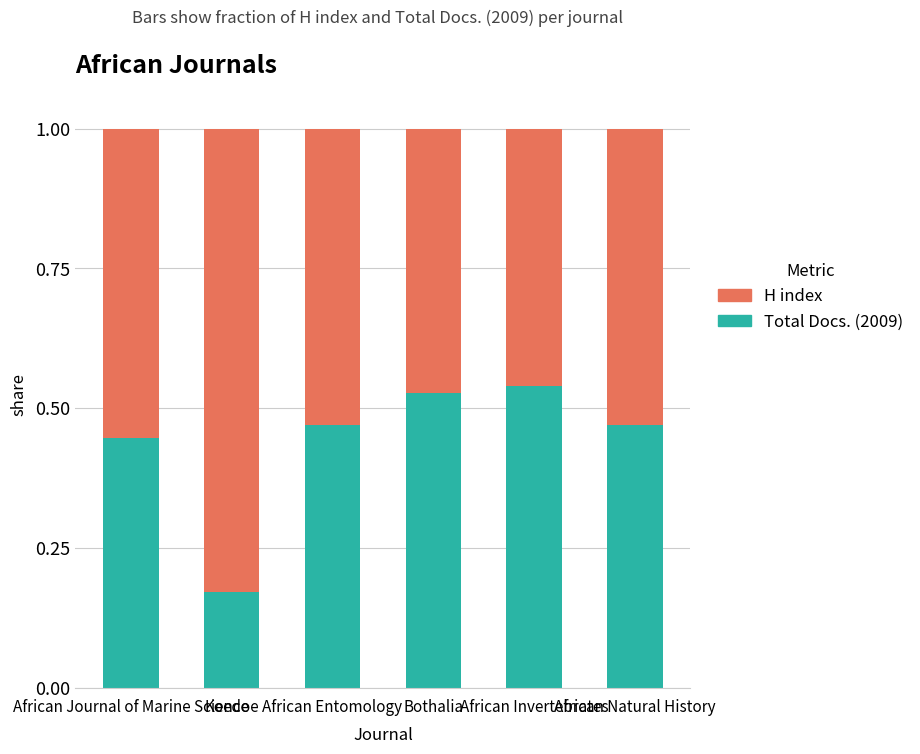

What is the sum of all Total Docs. (2009) values?

2.6